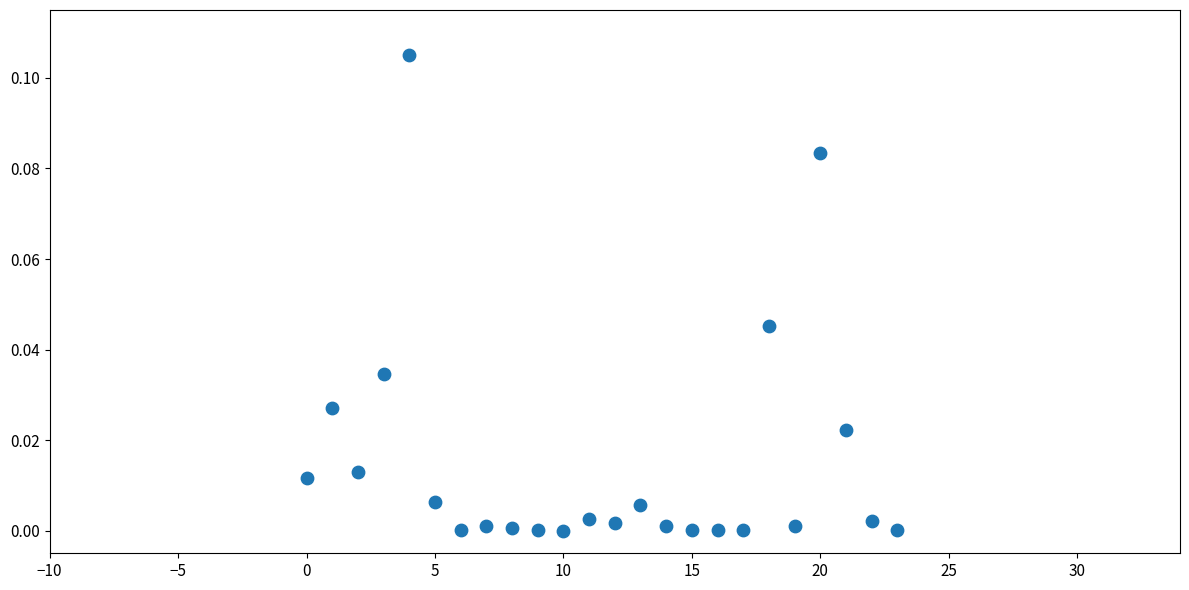

How many data points are displayed?

24